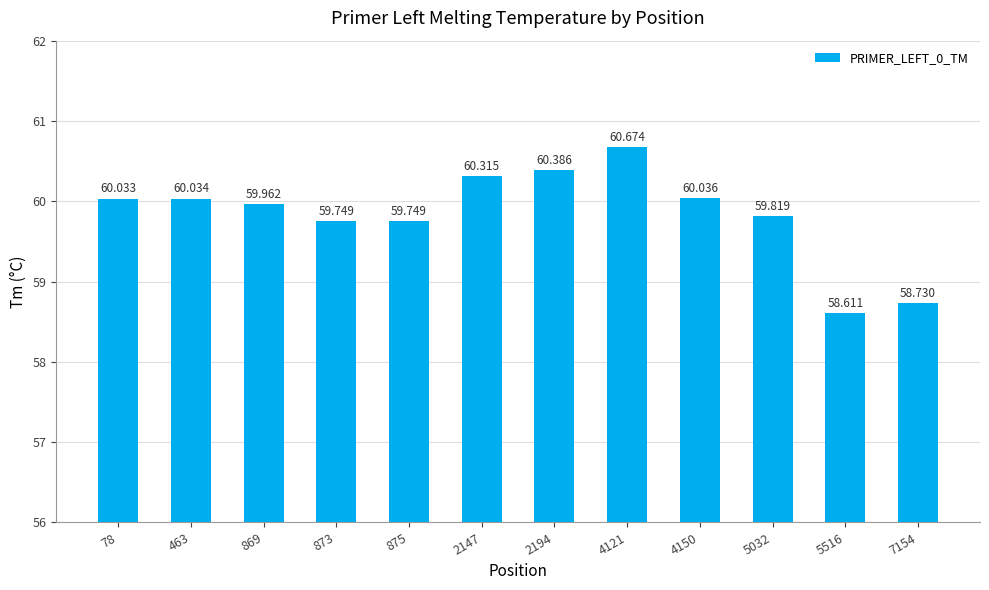

Rank the categories by value from lowest to highest.

5516, 7154, 873, 875, 5032, 869, 78, 463, 4150, 2147, 2194, 4121